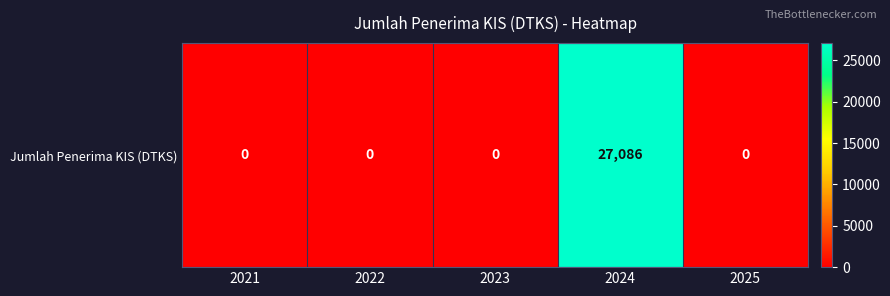

Which has a higher value, 2024 or 2023?

2024